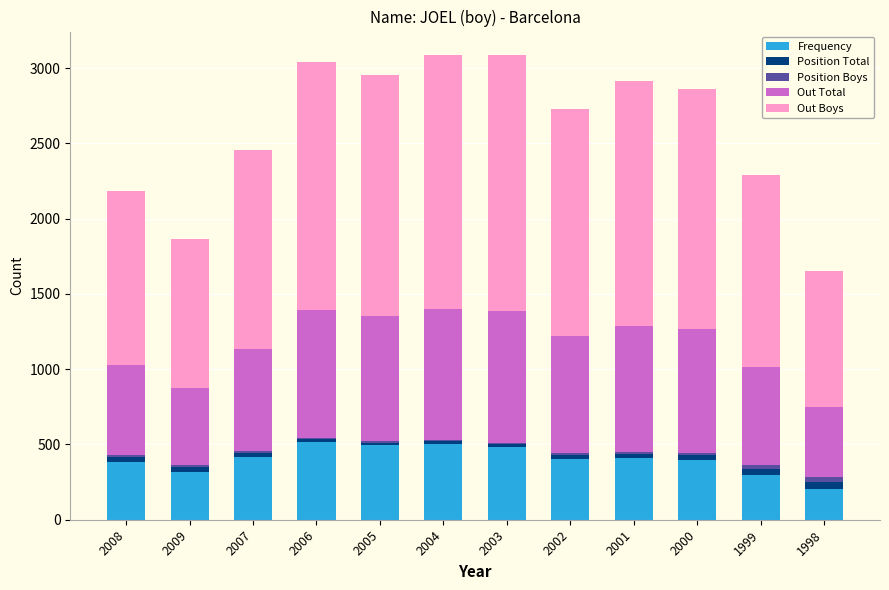

True or false: Frequency has a value of 501 at 2009.

False